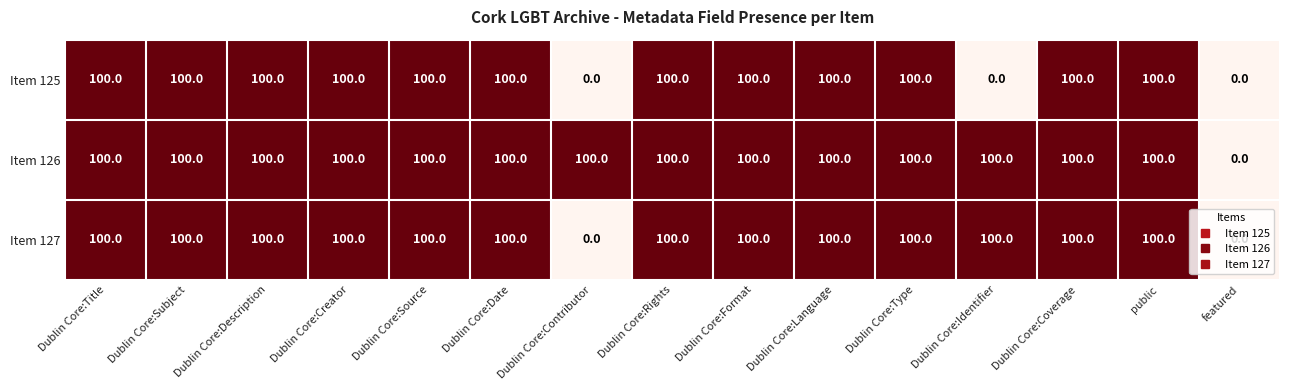

How many categories are shown in the chart?

15